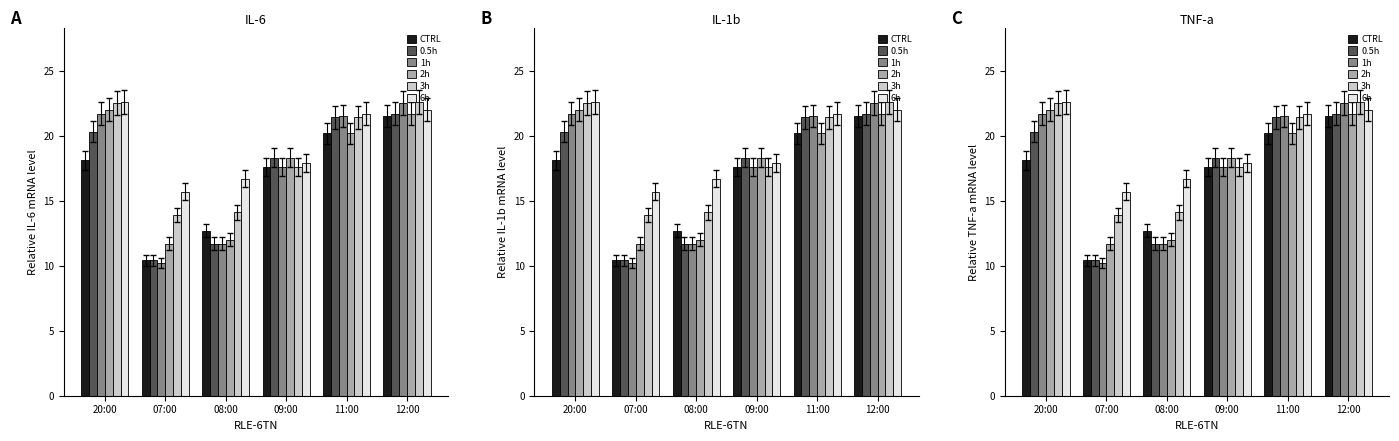

Reading right to left, what are all the values shown in this chart?

CTRL: 12:00=21.5	11:00=20.2	09:00=17.6	08:00=12.7	07:00=10.4	20:00=18.1
0.5h: 12:00=21.7	11:00=21.4	09:00=18.3	08:00=11.7	07:00=10.4	20:00=20.3
1h: 12:00=22.5	11:00=21.5	09:00=17.6	08:00=11.7	07:00=10.2	20:00=21.7
2h: 12:00=21.7	11:00=20.2	09:00=18.3	08:00=12.0	07:00=11.7	20:00=22.0
3h: 12:00=22.6	11:00=21.4	09:00=17.6	08:00=14.1	07:00=13.9	20:00=22.5
6h: 12:00=22.0	11:00=21.7	09:00=17.9	08:00=16.7	07:00=15.7	20:00=22.6